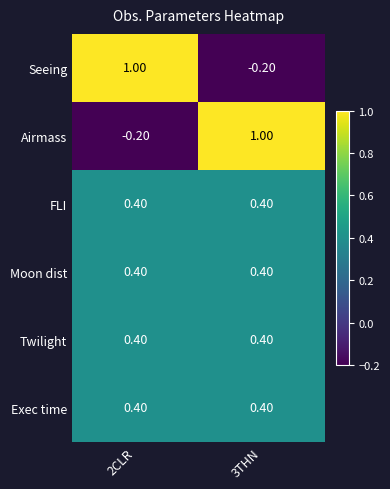

What is the sum of the Airmass values at 2CLR and 3THN?

0.8